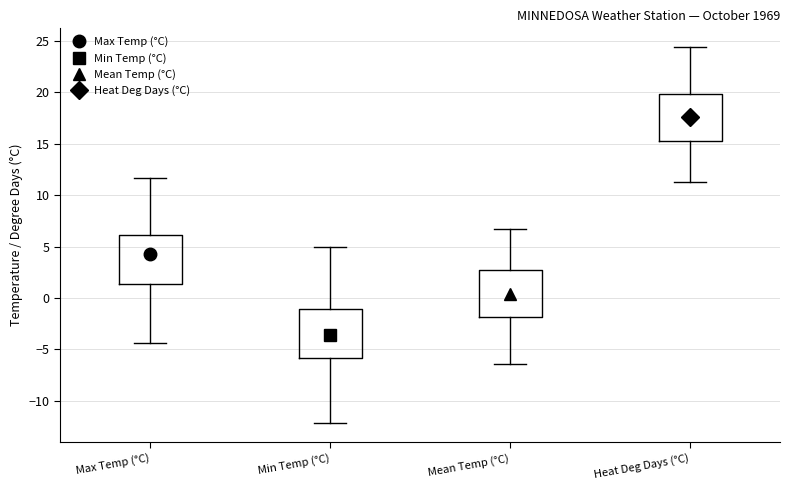

Which box's median line is the lowest?

Min Temp (°C)